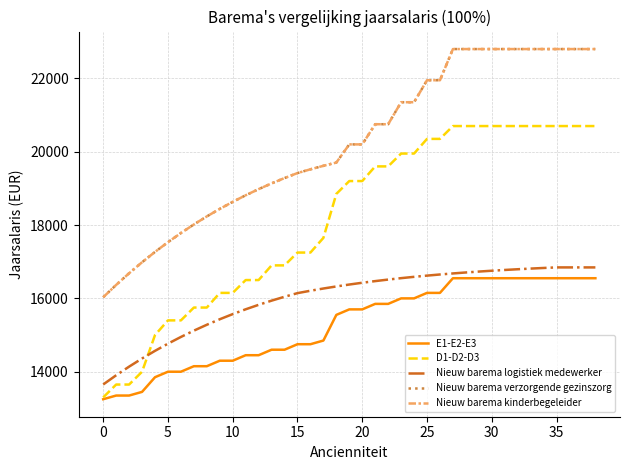

How many lines are shown in the chart?

5